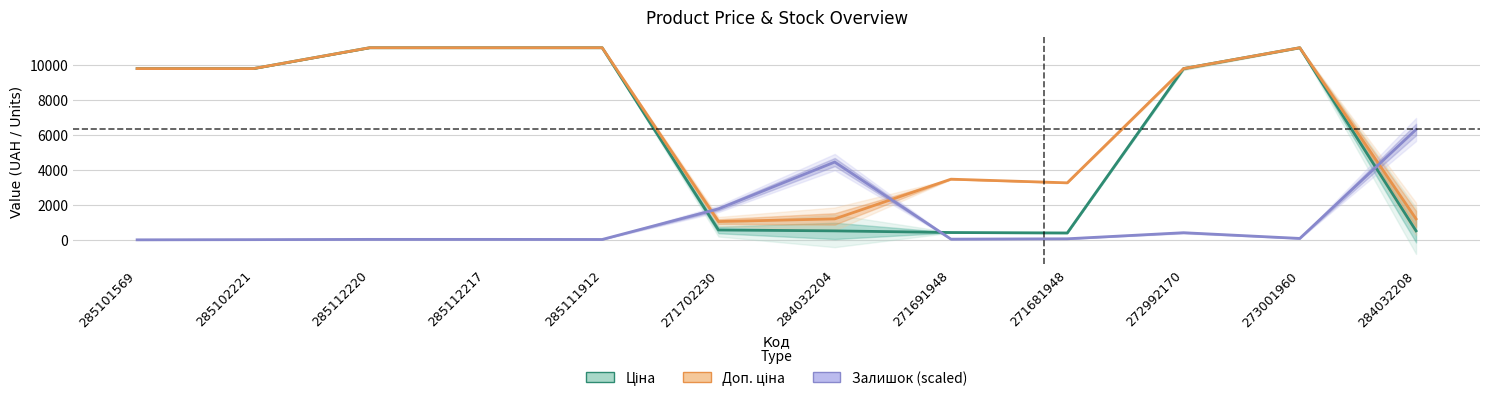

What is the label of the 10th point from the right?

285112220